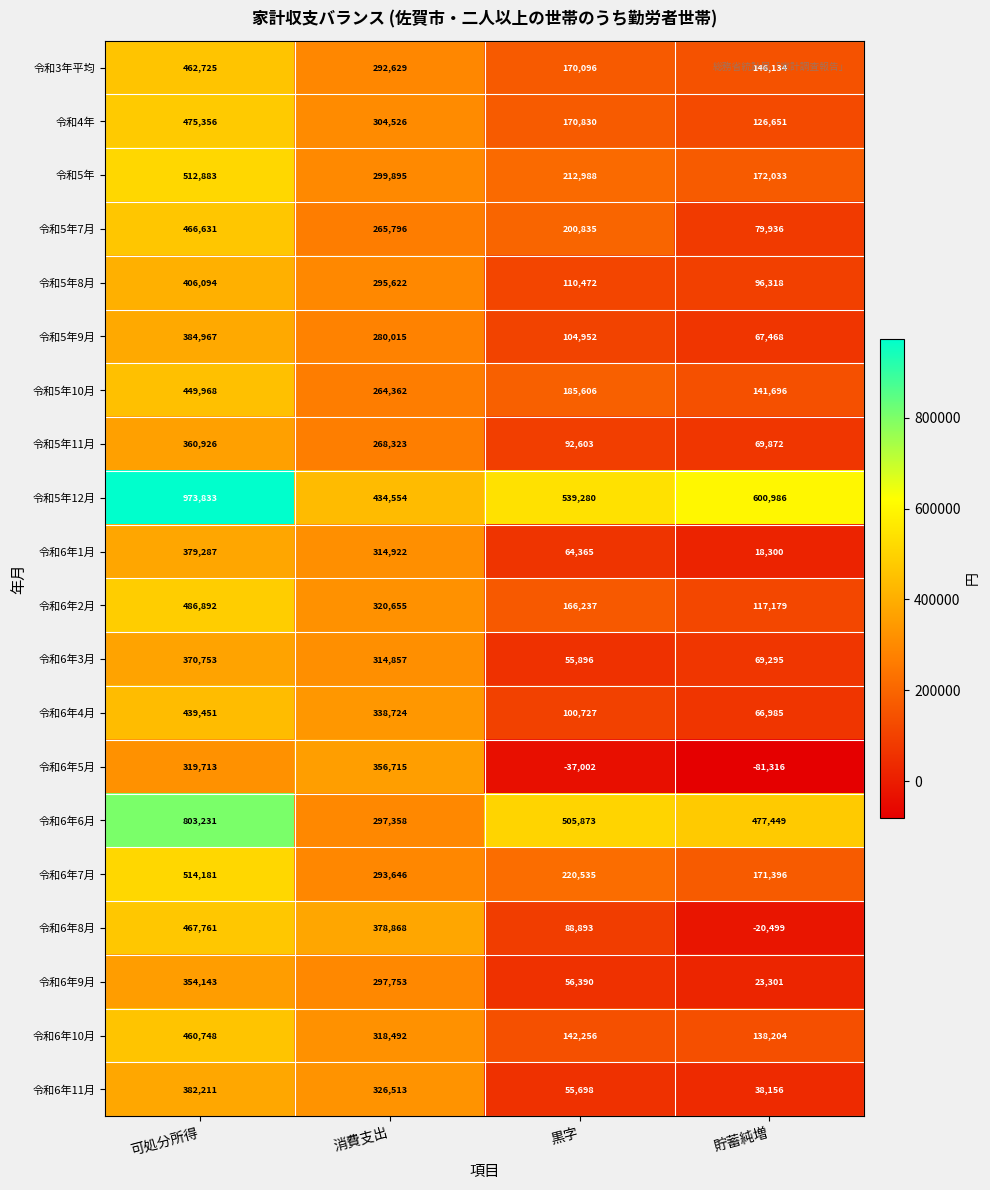

Rank the series by their maximum value, from lowest to highest.

令和6年9月, 令和6年5月, 令和5年11月, 令和6年3月, 令和6年1月, 令和6年11月, 令和5年9月, 令和5年8月, 令和6年4月, 令和5年10月, 令和6年10月, 令和3年平均, 令和5年7月, 令和6年8月, 令和4年, 令和6年2月, 令和5年, 令和6年7月, 令和6年6月, 令和5年12月